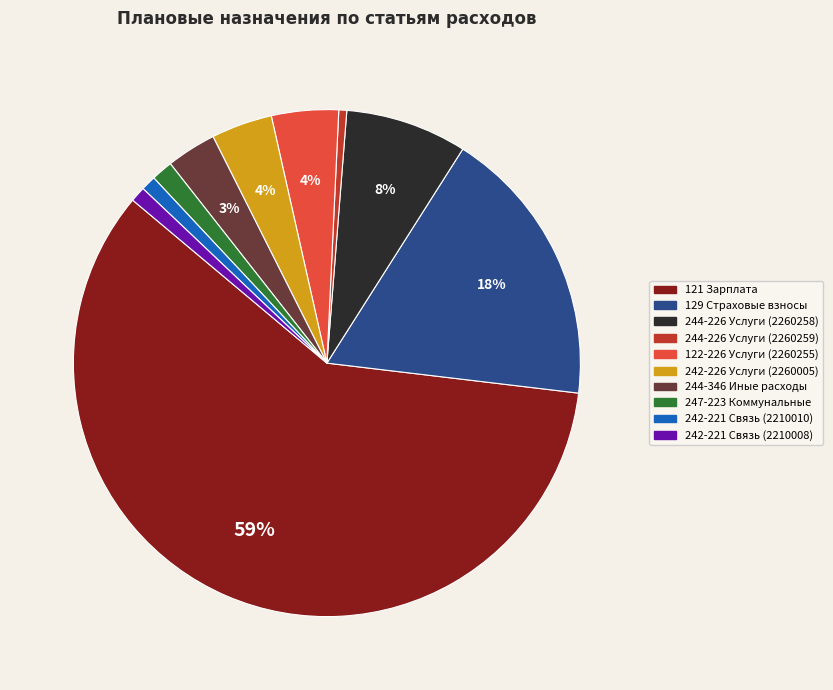

To the nearest percent, what is the average slice percentage?

10%